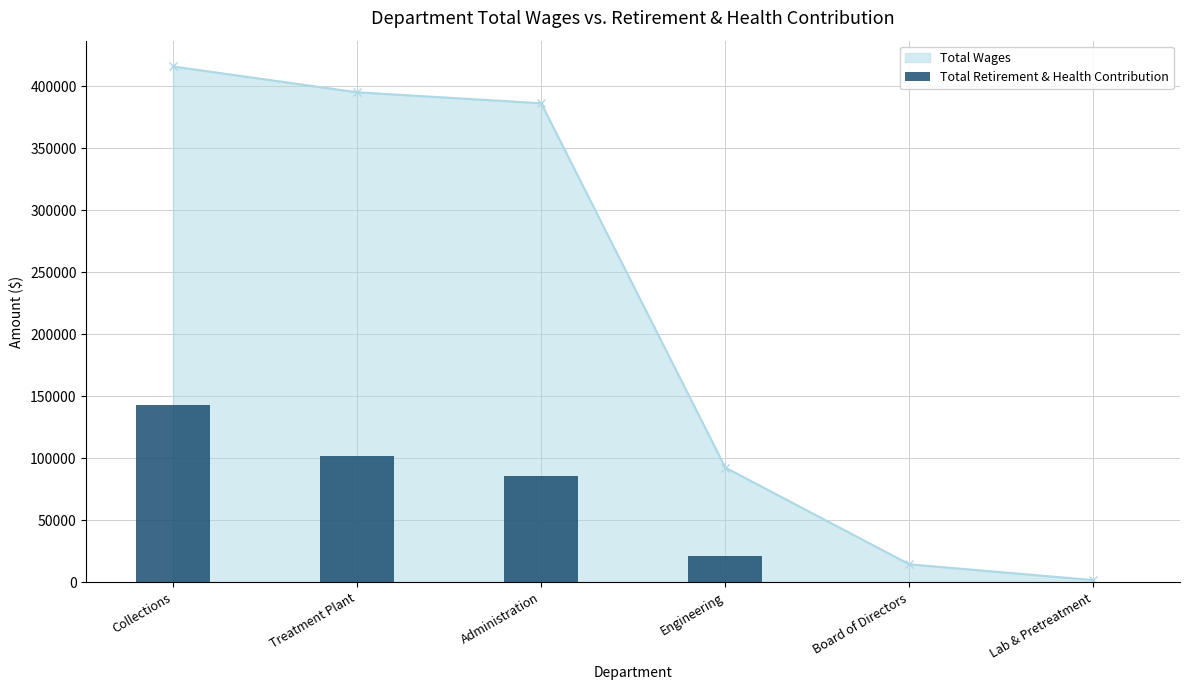

How many data points in Total Wages are less than 386199?

3